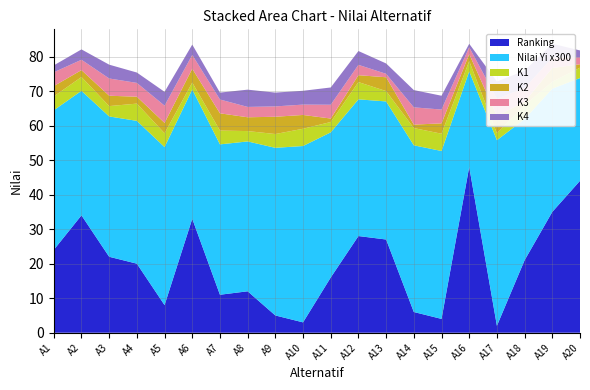

Reading left to right, transcribe all the data shown in this chart.

Ranking: 24.0	34.0	22.0	20.0	8.0	33.0	11.0	12.0	5.0	3.0	16.0	28.0	27.0	6.0	4.0	48.0	2.0	21.0	35.0	44.0
Nilai Yi: 0.1	0.1	0.1	0.1	0.2	0.1	0.1	0.1	0.2	0.2	0.1	0.1	0.1	0.2	0.2	0.1	0.2	0.1	0.1	0.1
K1 (Matriks): 4.0	4.0	3.0	5.0	4.0	2.0	4.0	3.0	4.0	5.0	3.0	5.0	3.0	5.0	5.0	3.0	2.0	4.0	2.0	3.0
K2 (Matriks): 3.0	2.0	3.0	2.0	3.0	4.0	5.0	4.0	5.0	4.0	1.0	2.0	4.0	1.0	3.0	2.0	5.0	1.0	4.0	1.0
K3 (Matriks): 4.0	3.0	5.0	4.0	5.0	4.0	4.0	3.0	3.0	3.0	4.0	3.0	1.0	5.0	4.0	2.0	5.0	4.0	3.0	2.0
K4 (Matriks): 2.0	3.0	4.0	3.0	4.0	3.0	2.0	5.0	4.0	4.0	5.0	4.0	3.0	5.0	4.0	1.0	5.0	5.0	4.0	2.0